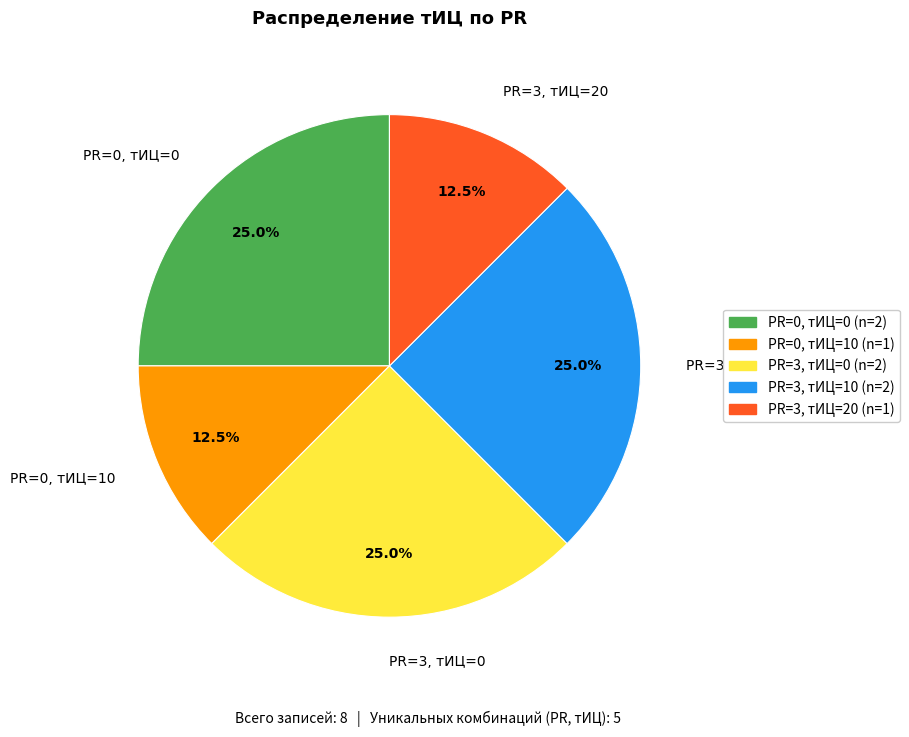

Does PR=3, тИЦ=0 represent more than half of the total?

No